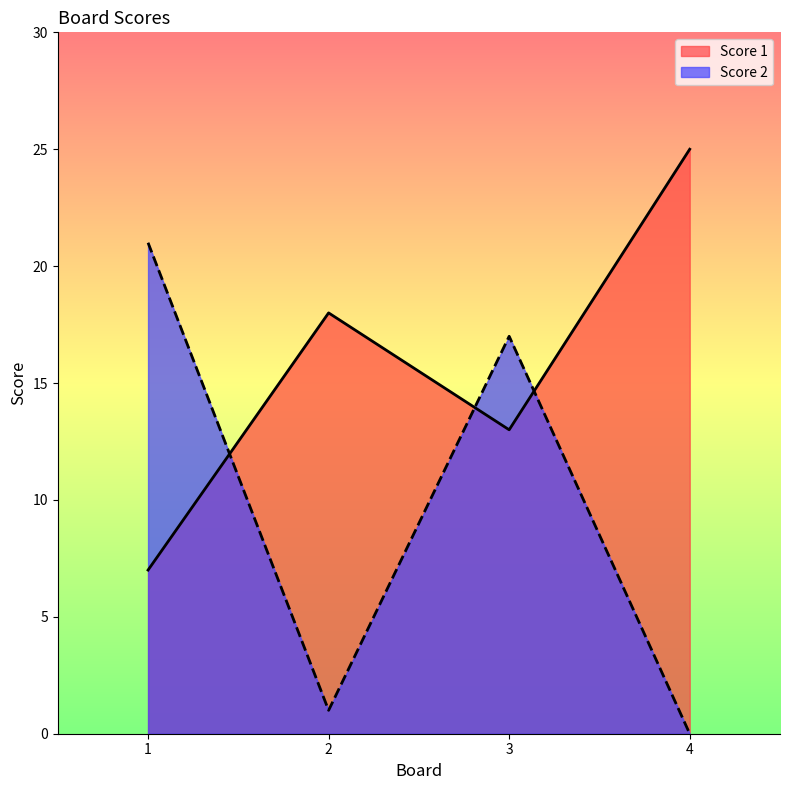

What is the difference between the highest and lowest values at 2?

17